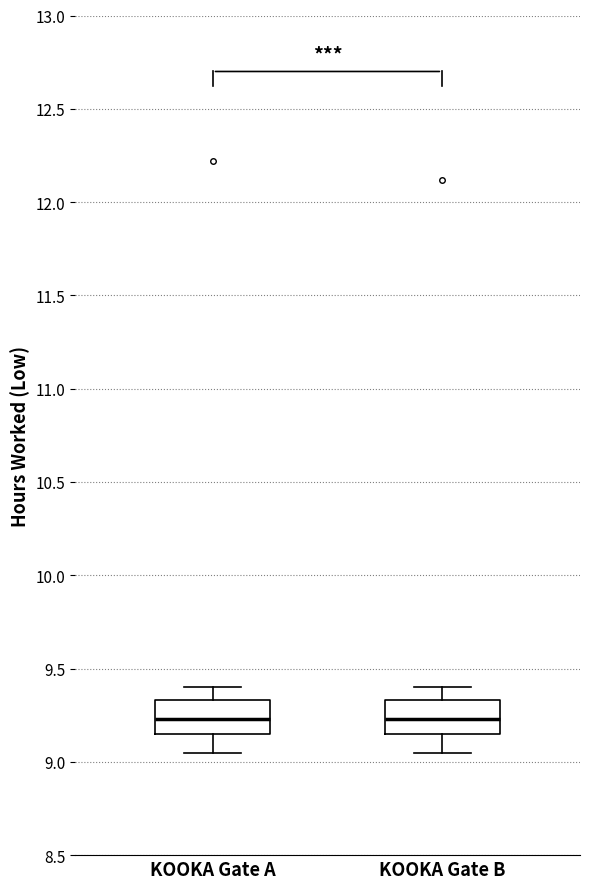

Reading left to right, read every box against the y-axis: the position of its median line, the range the box covers, and the ends of its whiskers. The values are not printed on the chart, so give them approximately, as read against the axis.

KOOKA Gate A: median 9.25, box 9.15 to 9.35, whiskers 9.05 to 9.40
KOOKA Gate B: median 9.25, box 9.15 to 9.35, whiskers 9.05 to 9.40